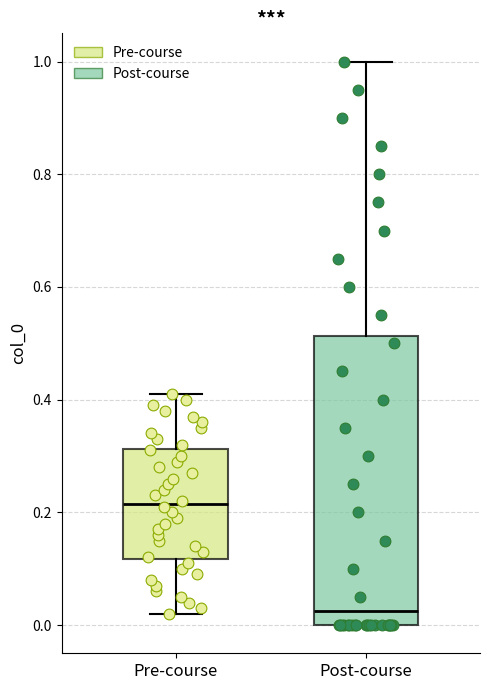

Where does the upper whisker of the box for Post-course end on the y-axis? The values are not printed on the chart, so give them approximately, as read against the axis.

1.00